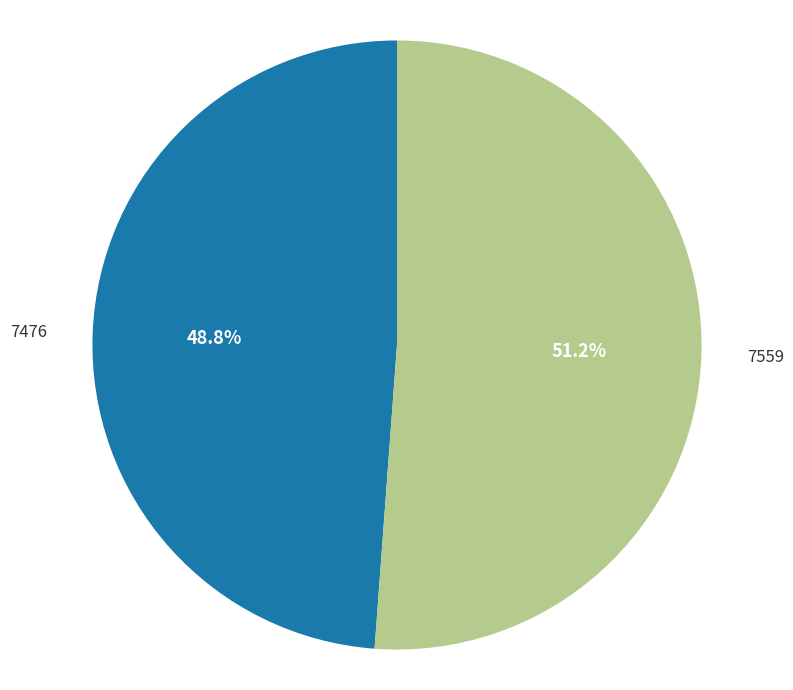

To the nearest percent, what percentage of the pie is 7559?

51%